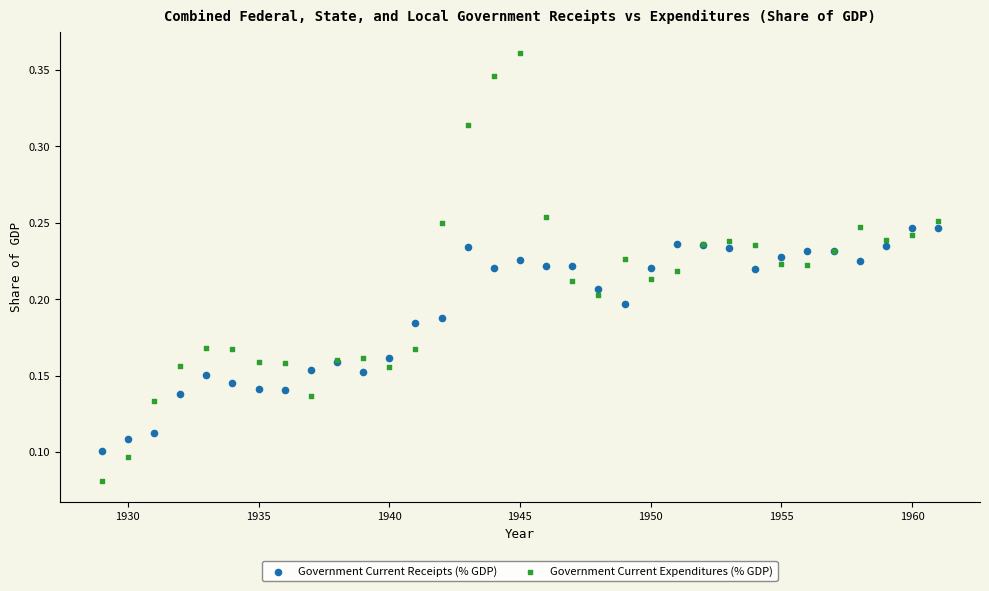

Which series reaches the minimum Y coordinate?

Government Current Expenditures (% GDP)